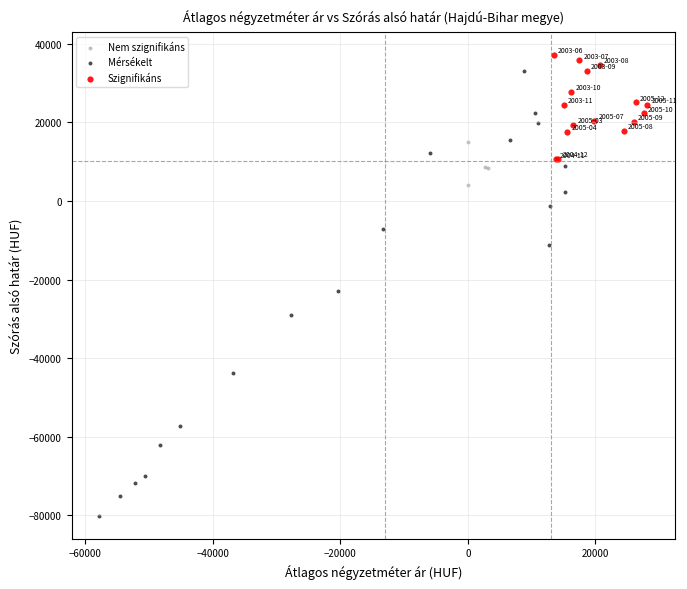

Which series contains the lowest Y value?

Mérsékelt